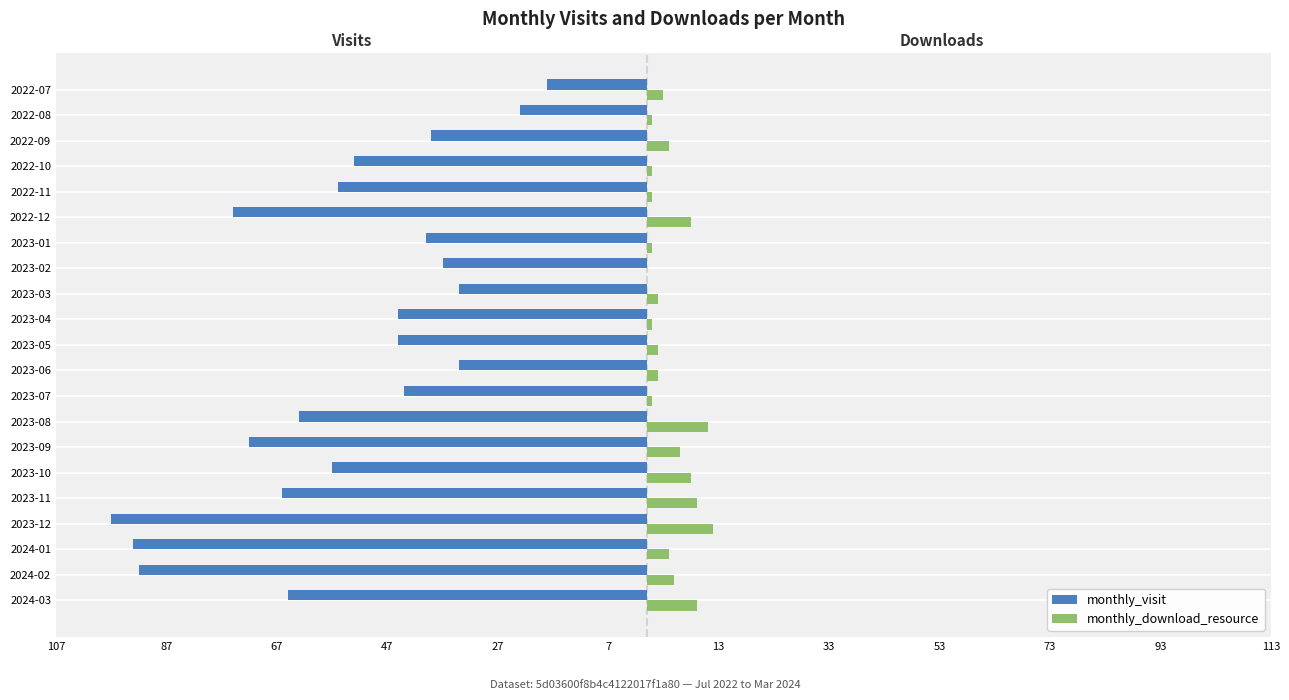

Which series has the widest spread of values?

monthly_visit